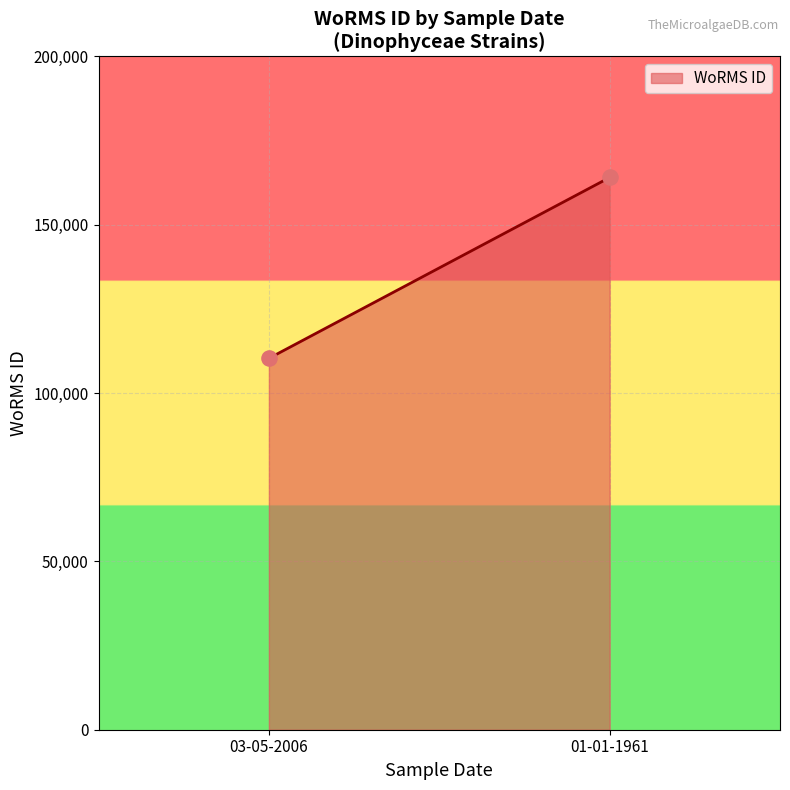

What is the range of Y values (max minus min)?

53725